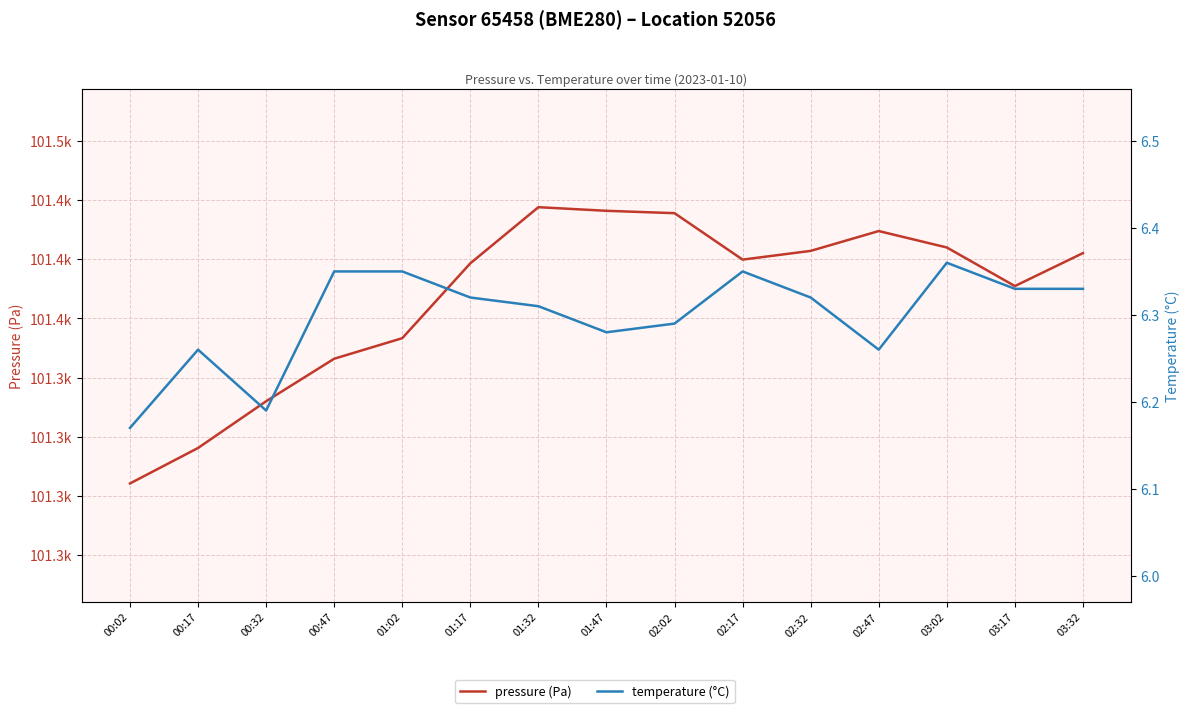

True or false: pressure (Pa) has more than 0 interior local peaks.

True